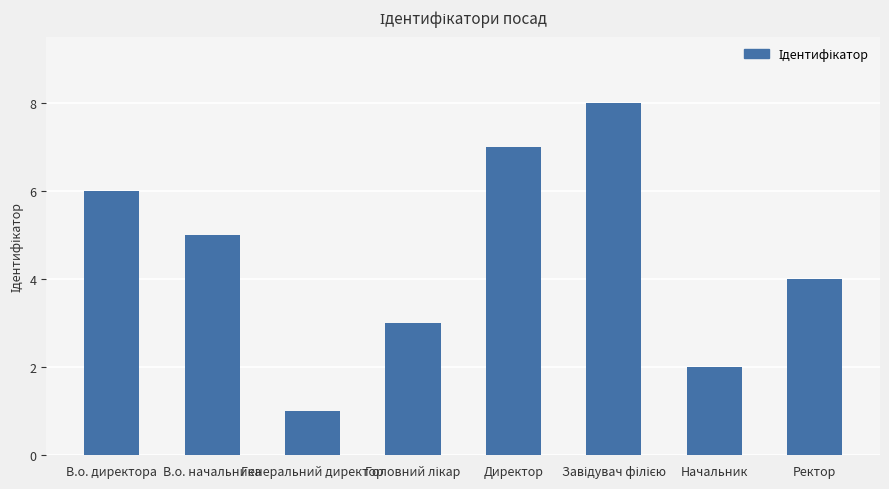

How many data points are less than 5?

4